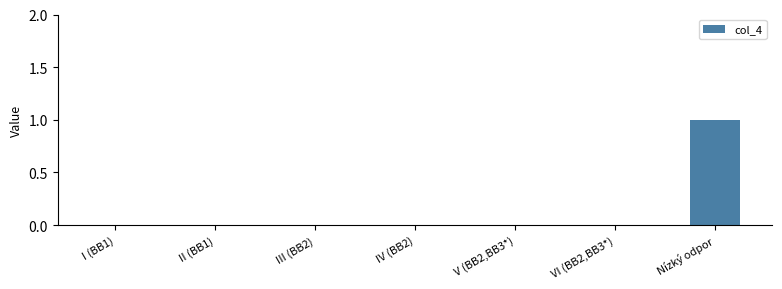

Is it true that the value at Nízký odpor is 1?

True